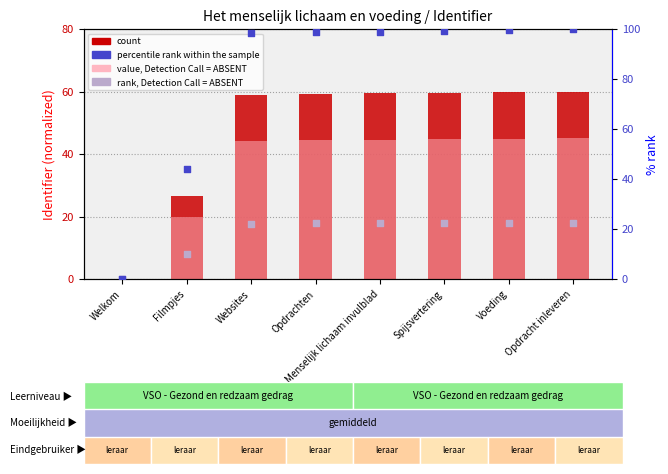

Which series contains the highest Y value?

percentile rank within the sample